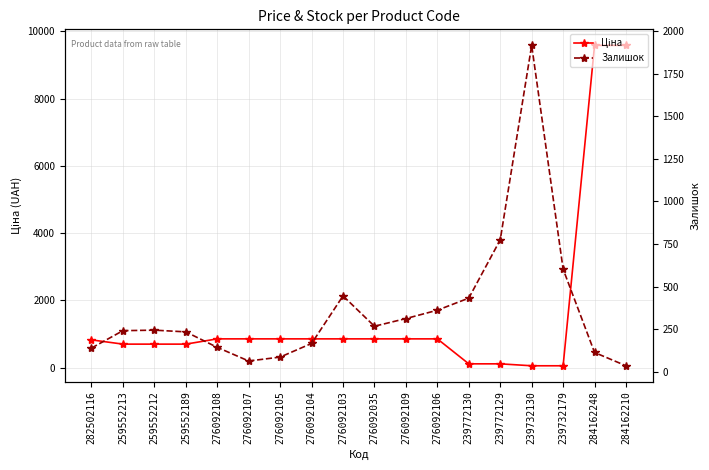

List the series in order of their peak value, lowest first.

Залишок, Ціна